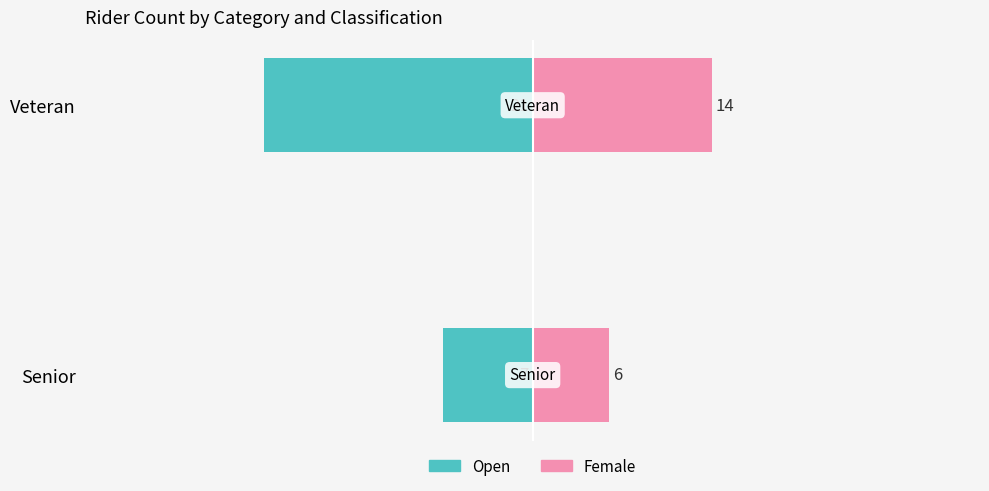

List the series in order of their overall mean, lowest first.

Open, Female